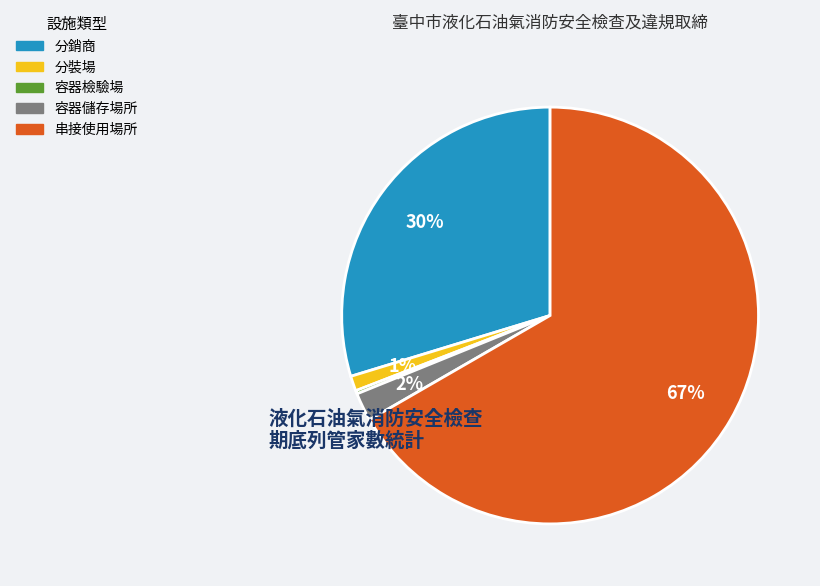

To the nearest percent, what is the average slice percentage?

20%